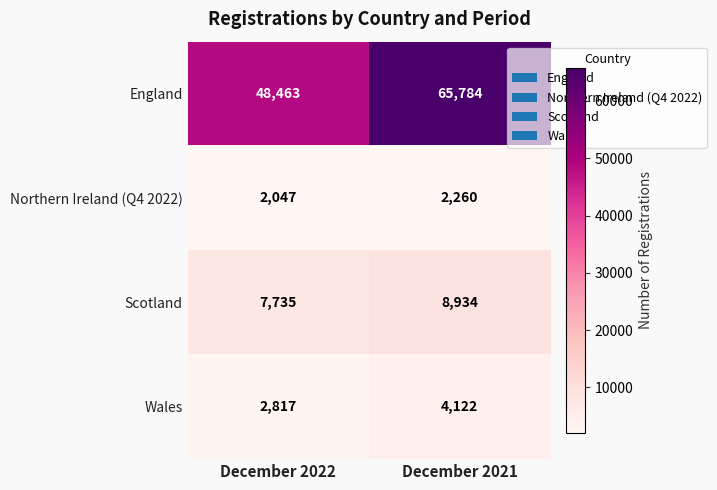

Rank the series by their maximum value, from highest to lowest.

England, Scotland, Wales, Northern Ireland (Q4 2022)